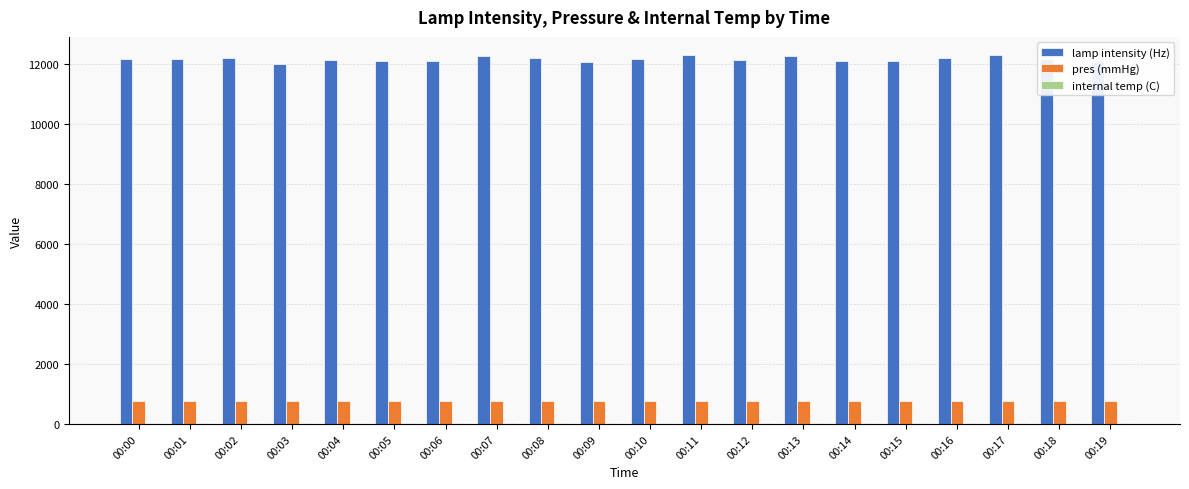

How many distinct data groups are displayed?

3